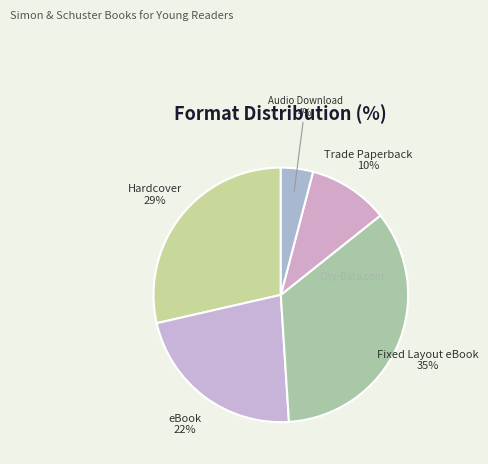

What percentage is the Hardcover slice, to the nearest percent?

29%